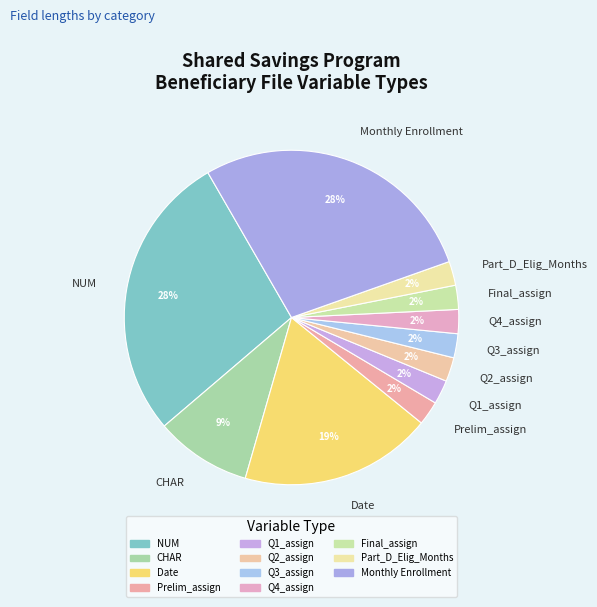

Combined, do Part_D_Elig_Months and Q4_assign account for over 50%?

No